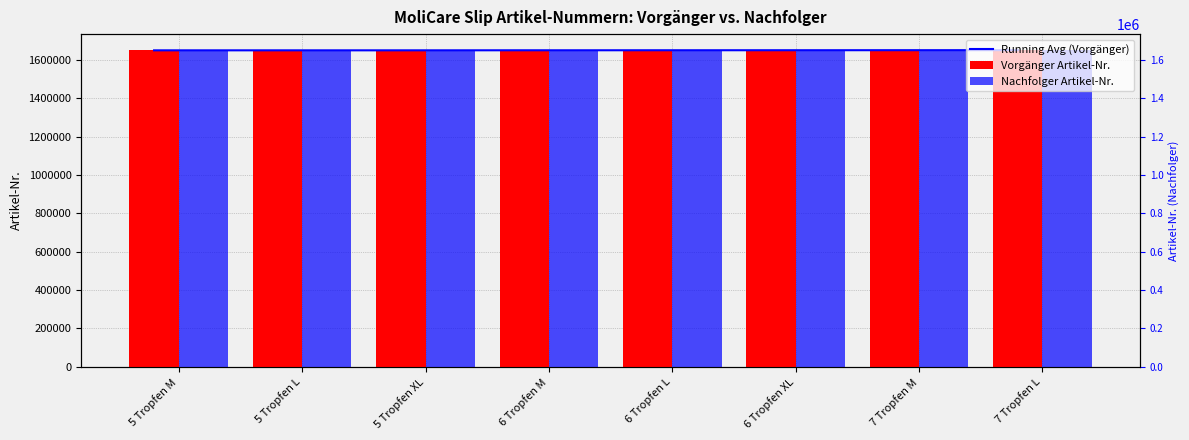

Which series has the widest spread of values?

Vorgänger Artikel-Nr.